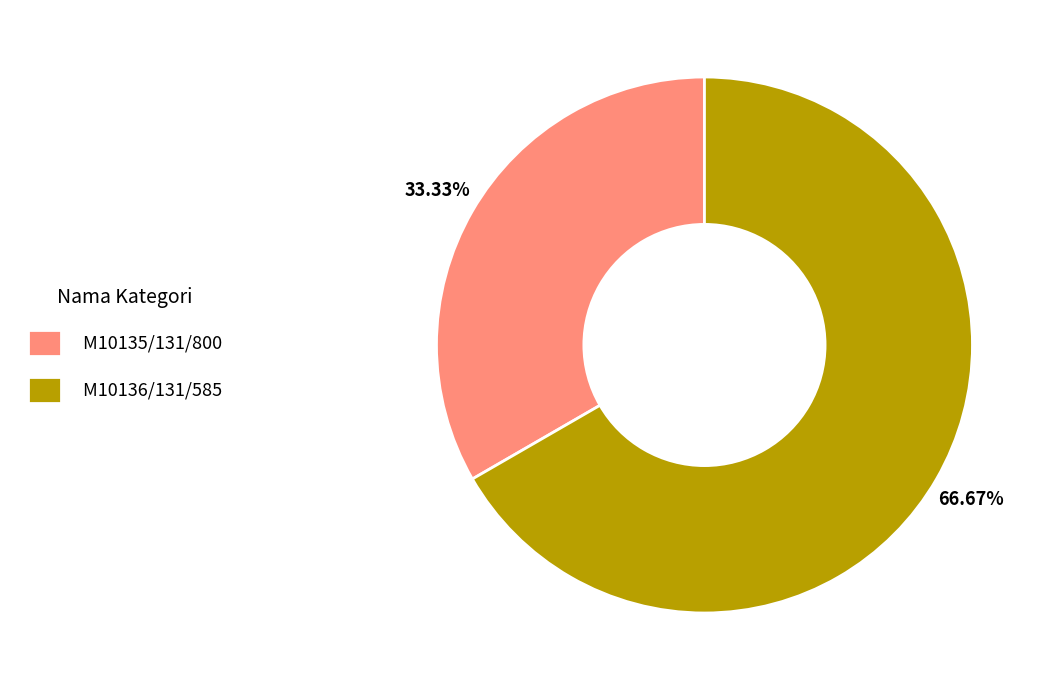

What percentage is NOT represented by M10136/131/585?

33.3%